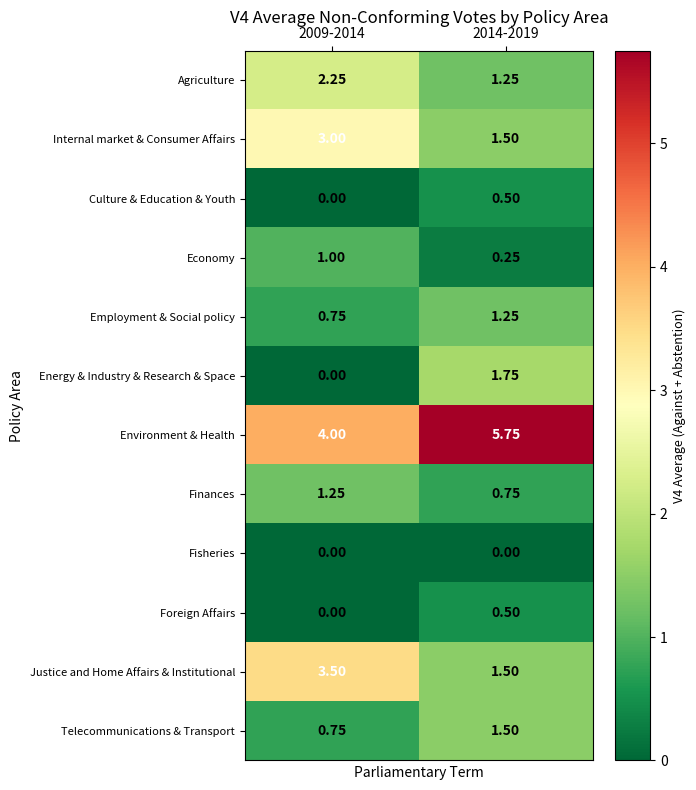

Which series has the widest spread of values?

Justice and Home Affairs & Institutional